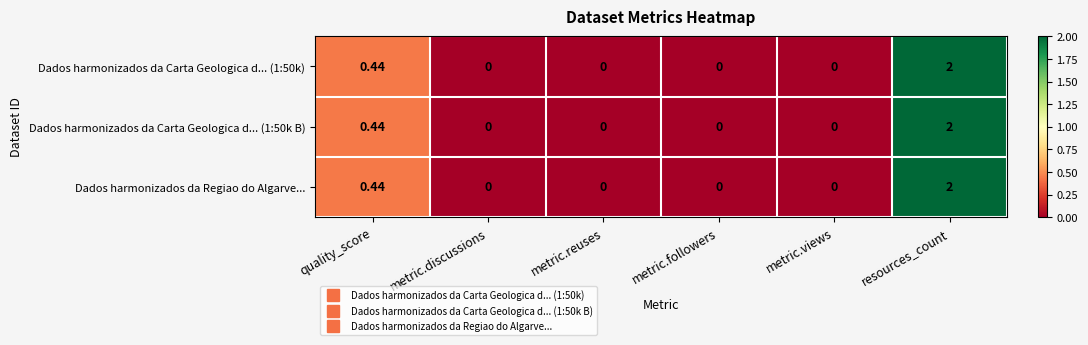

At which category is the sum across all series the highest?

resources_count